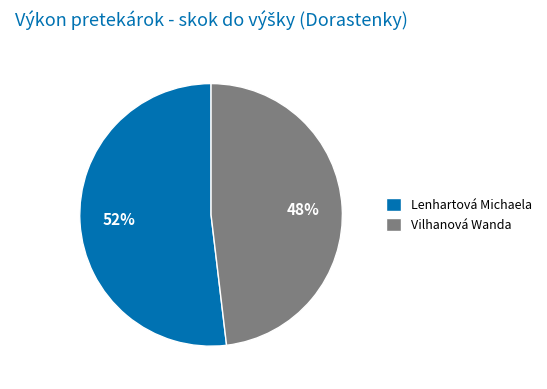

True or false: Lenhartová Michaela accounts for 60% of the total.

False